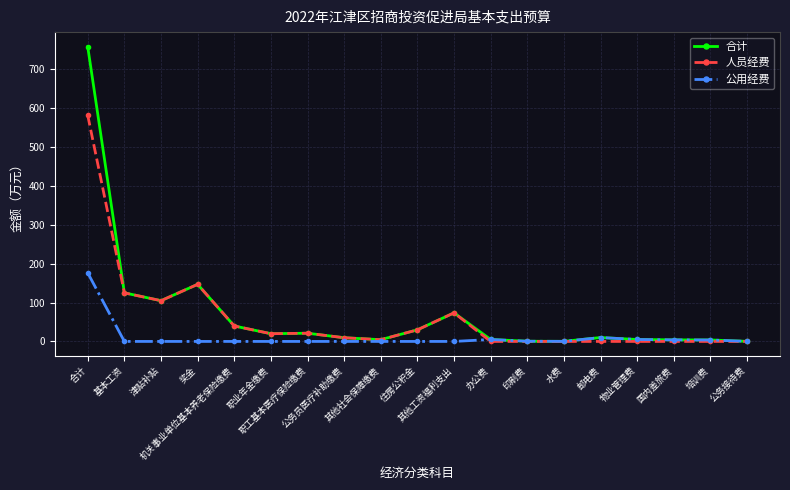

What is the highest value of the 人员经费 series?

580.8